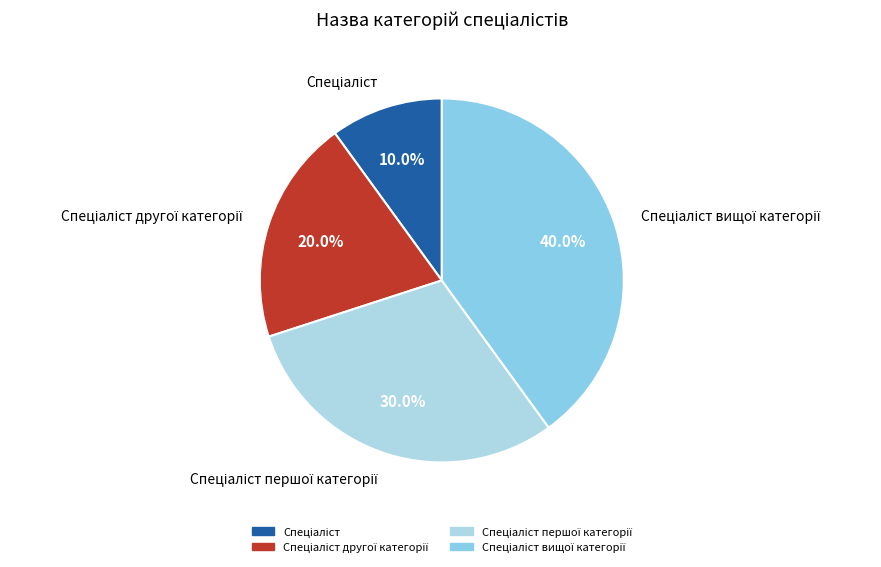

Is there any slice that represents more than half of the pie?

No